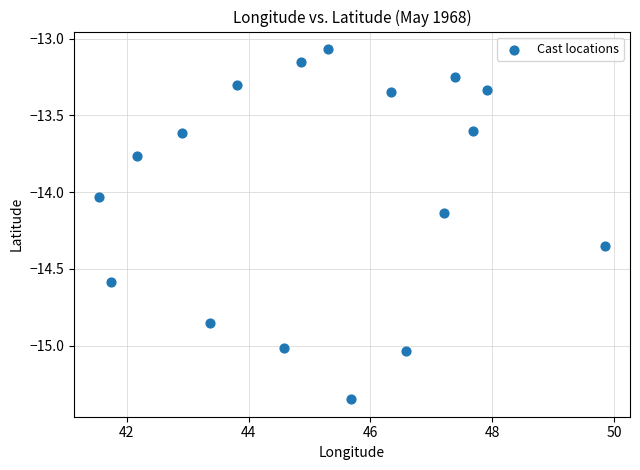

What is the range of Y values (max minus min)?

2.3